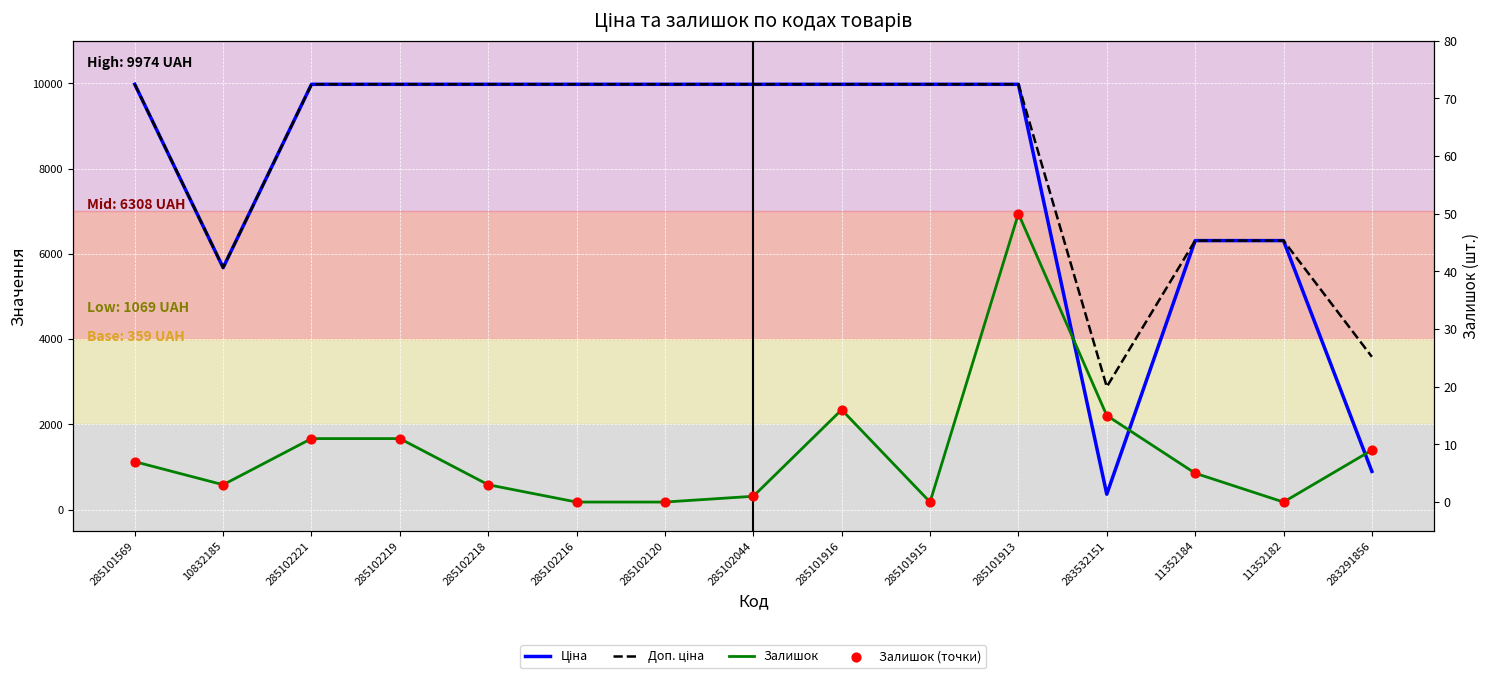

Which series has the largest Y range (max minus min)?

Ціна